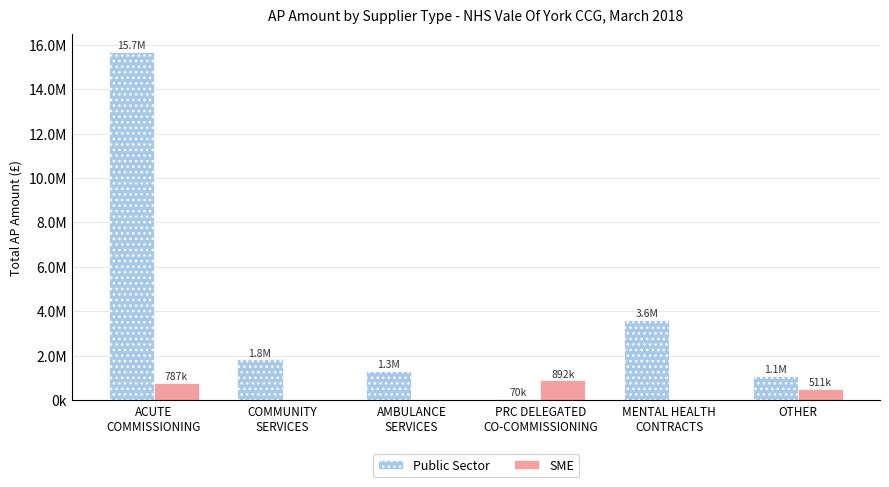

What are all the series names shown in the legend?

Public Sector, SME